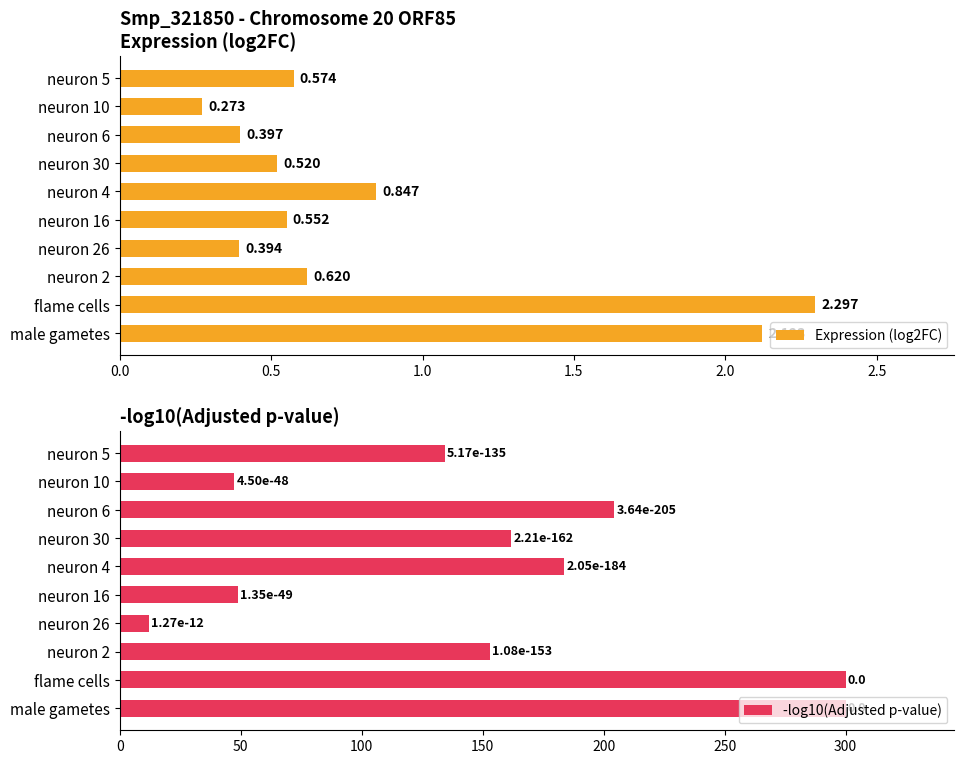

At which label does Expression (log2FC) reach its peak?

flame cells